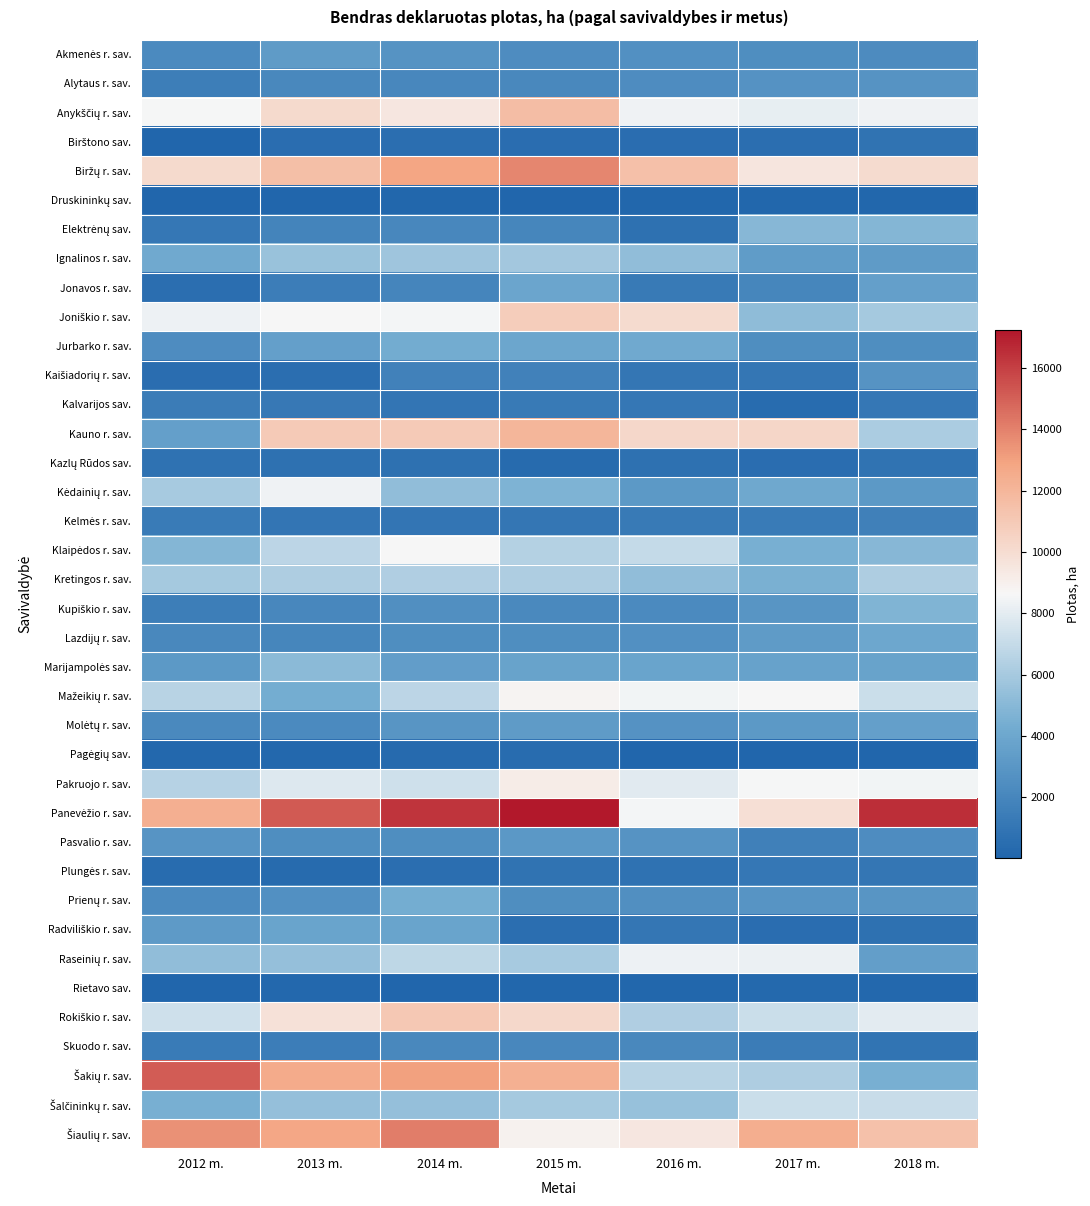

Which series has the largest total across all categories?

Panevėžio r. sav.